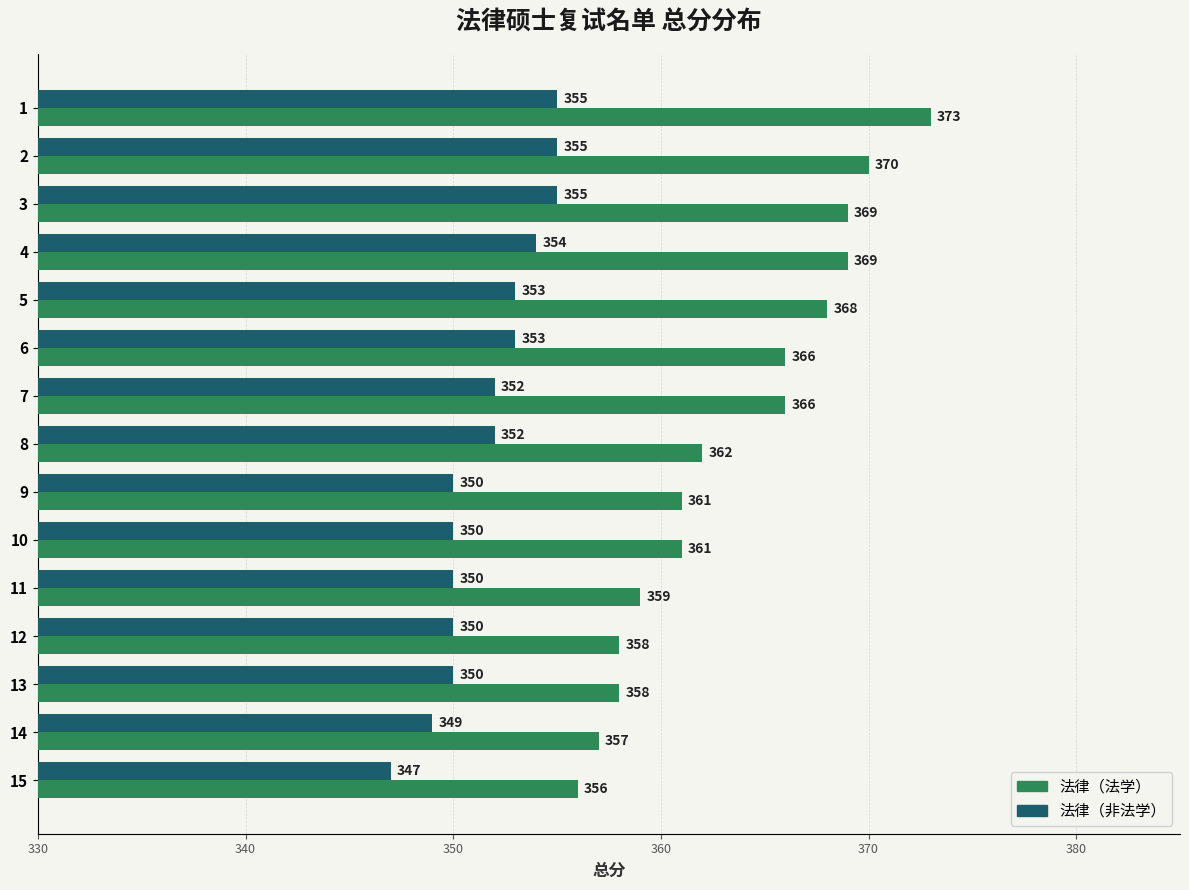

The 法律（非法学） series shows 558 at 9. True or false?

False